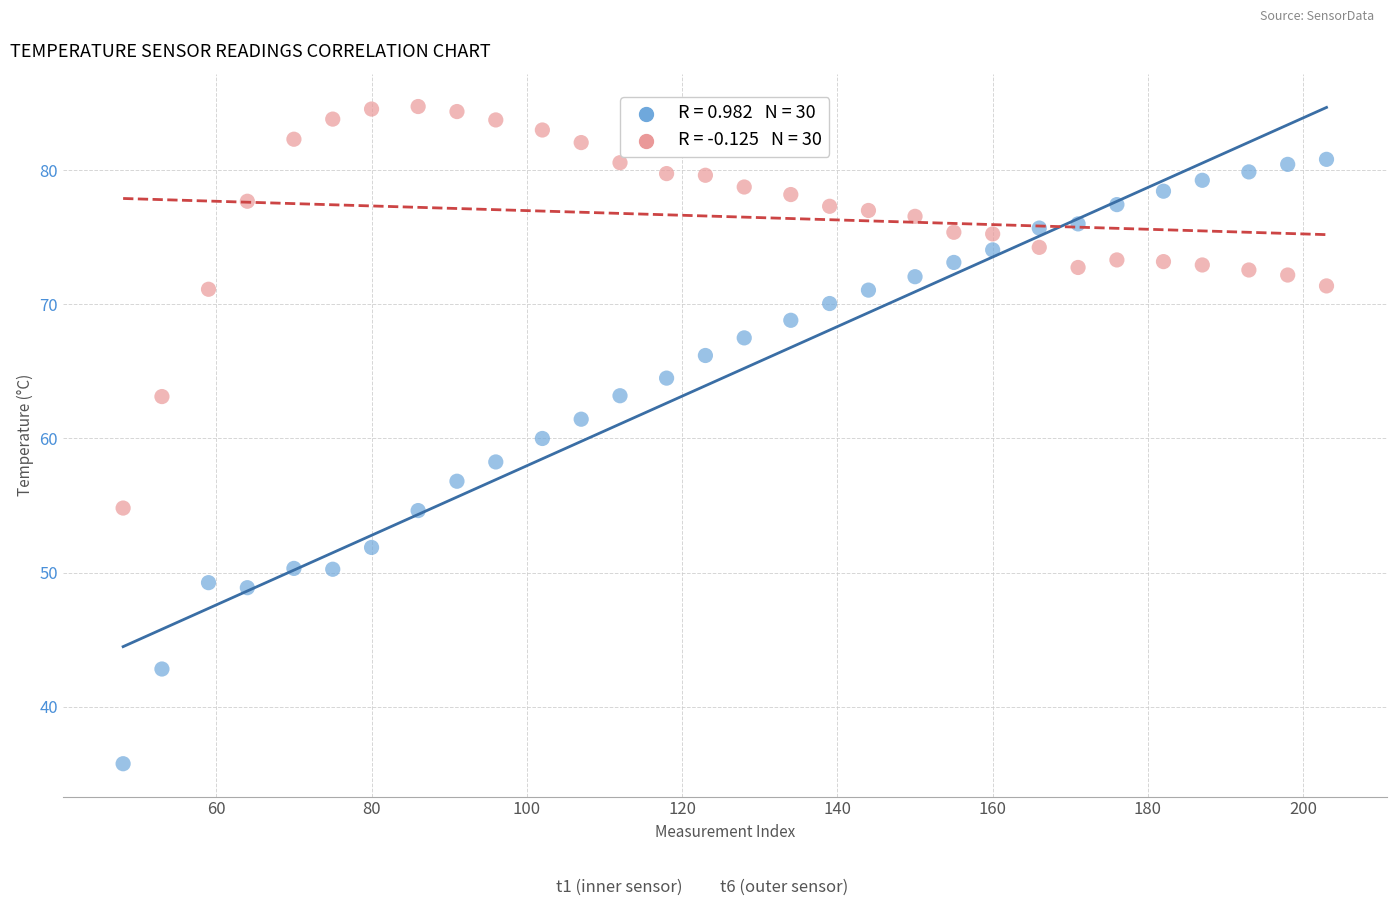

Across all data points, what is the range of X values (max minus min)?

155.0